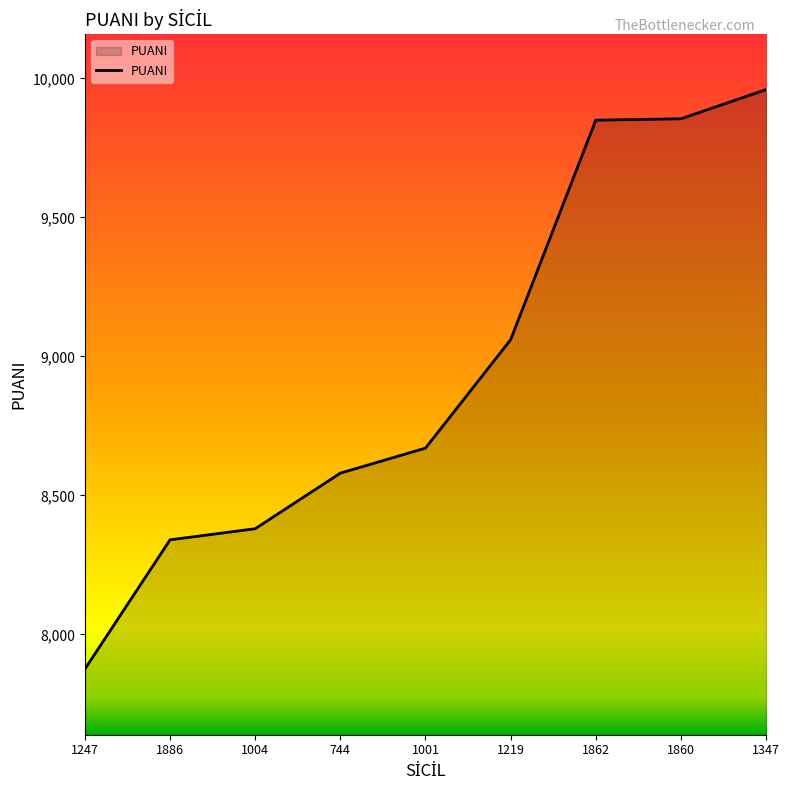

What is the change in value from 1001 to 1862?

+1180